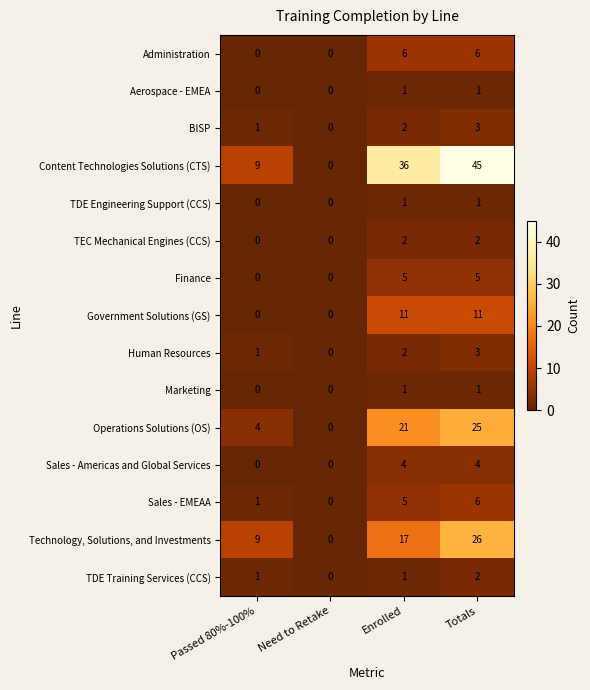

Which series has the largest total across all categories?

Content Technologies Solutions (CTS)